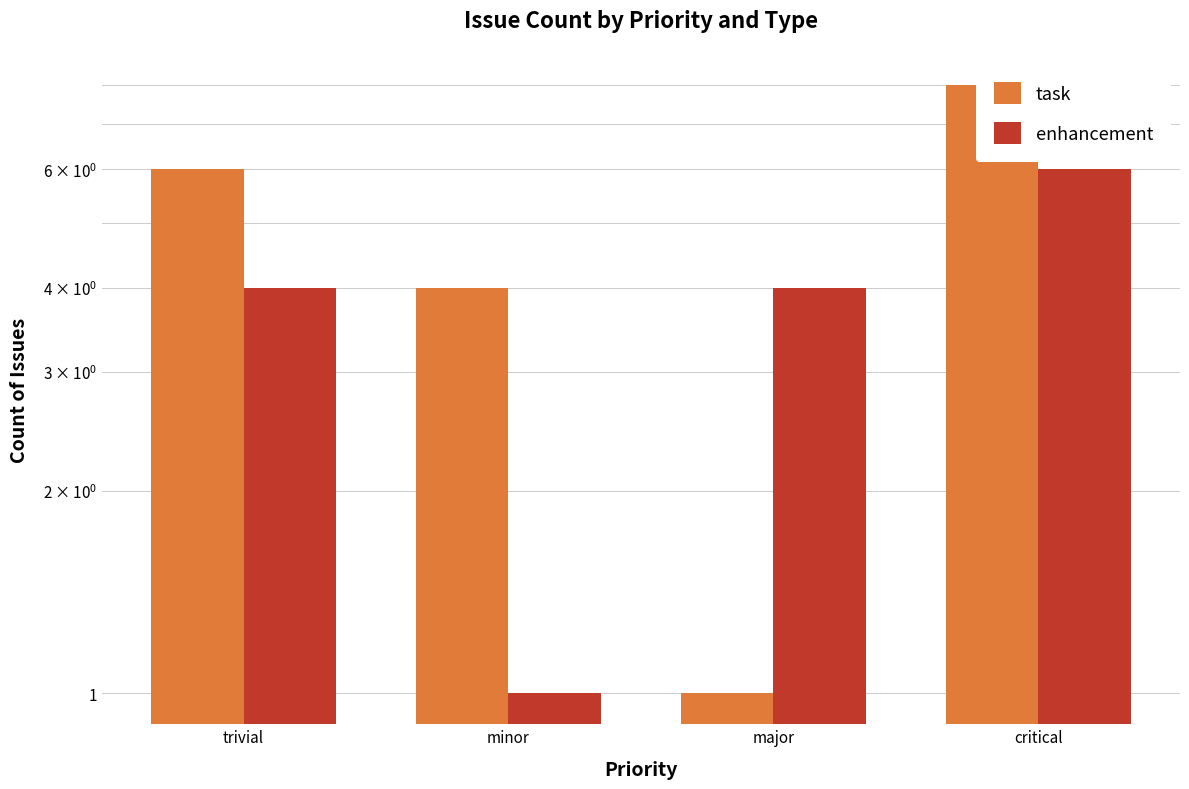

Which series has the largest total across all categories?

task